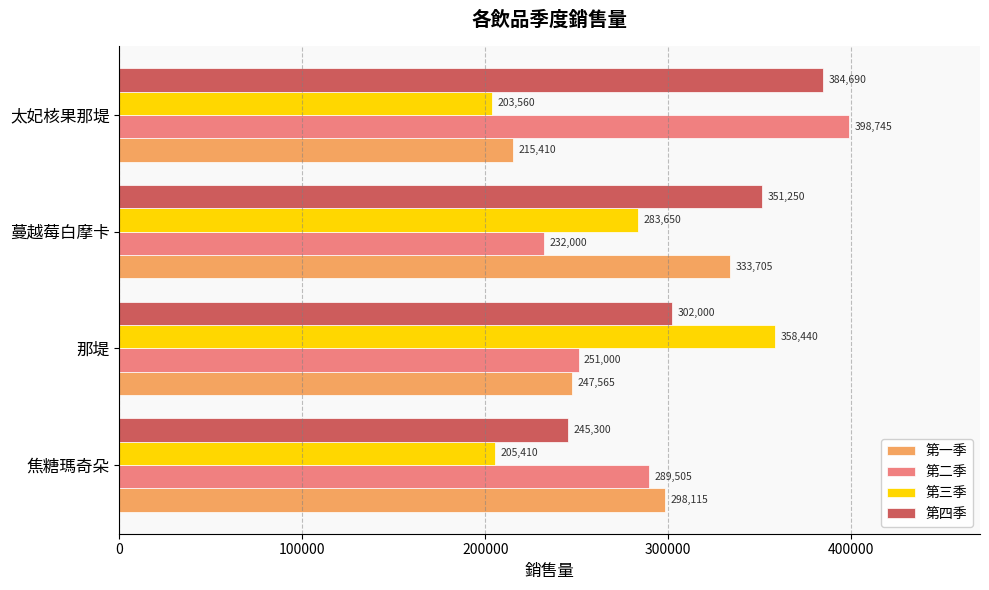

Read the 第一季 value at 那堤.

247565